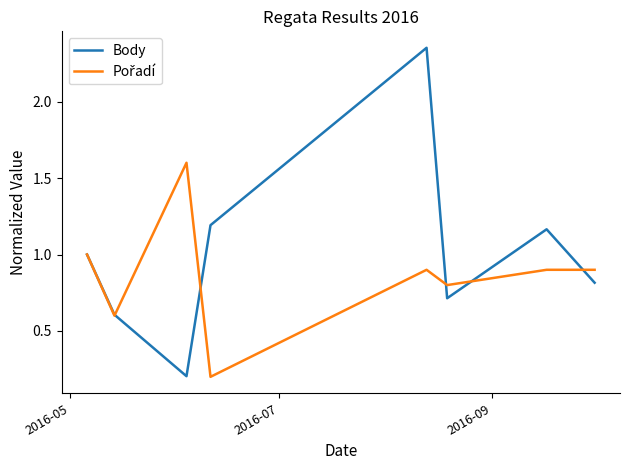

Which series has the largest total across all categories?

Body